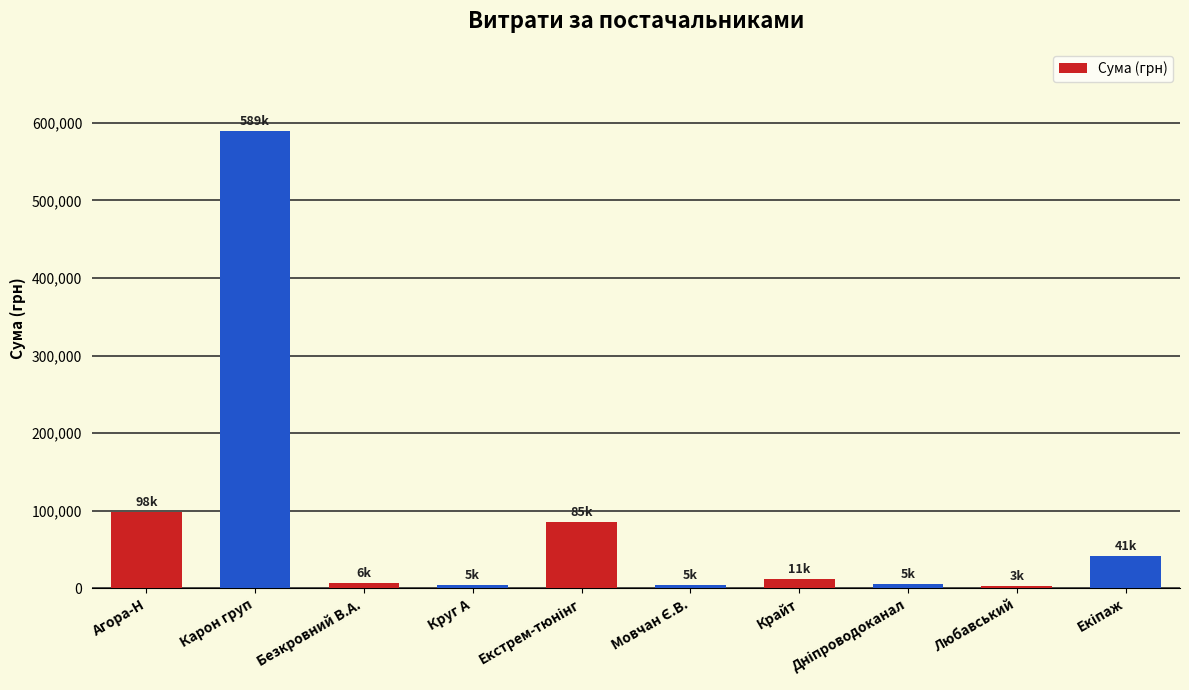

What is the difference between the second highest and minimum values?

95136.3